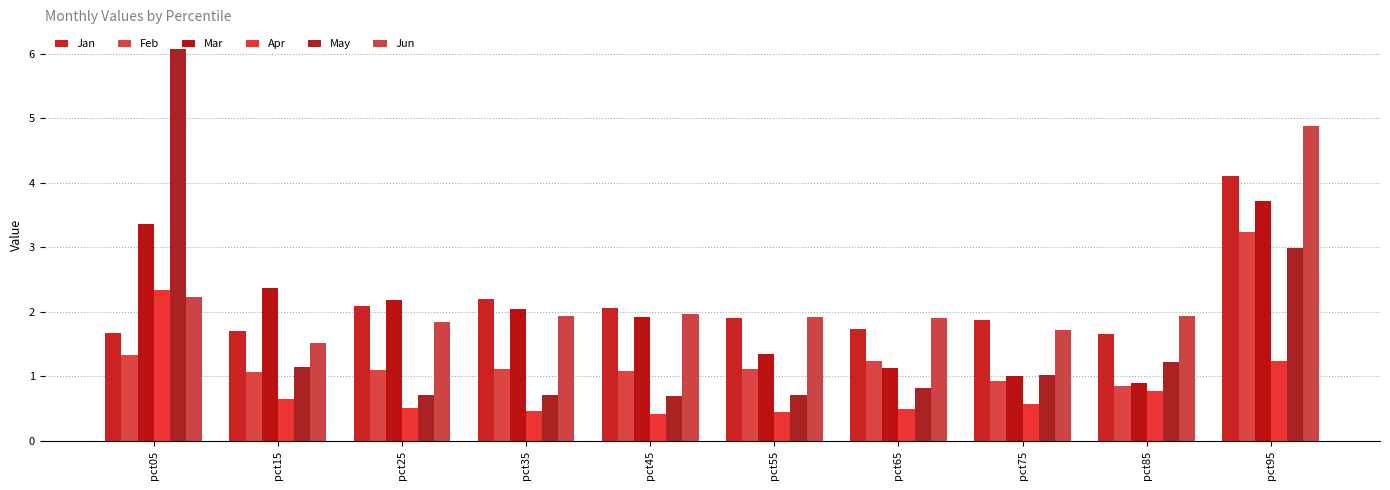

The value of Apr at pct55 is 0.1. True or false?

False